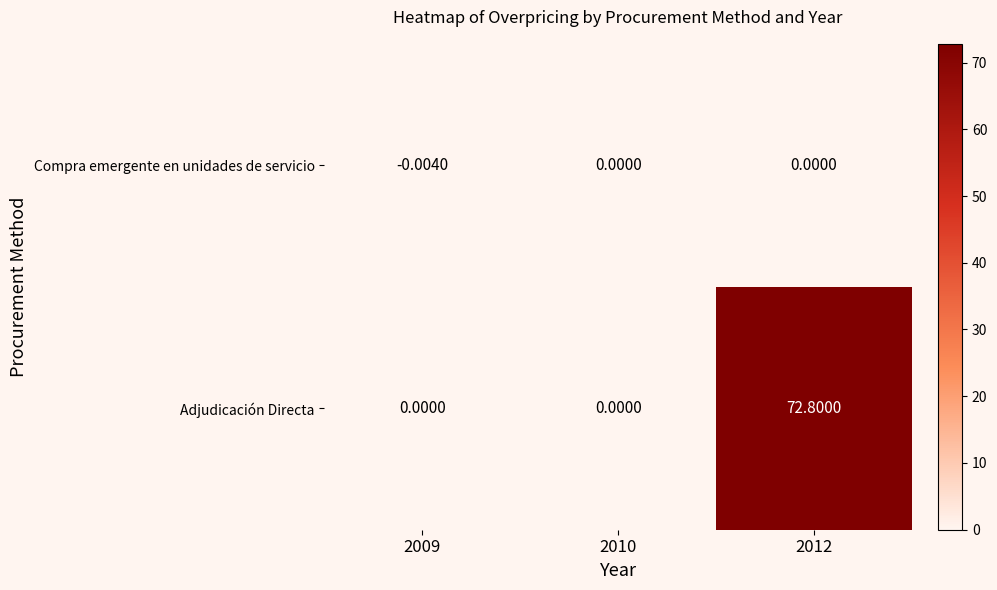

What is the greatest value displayed?

72.8